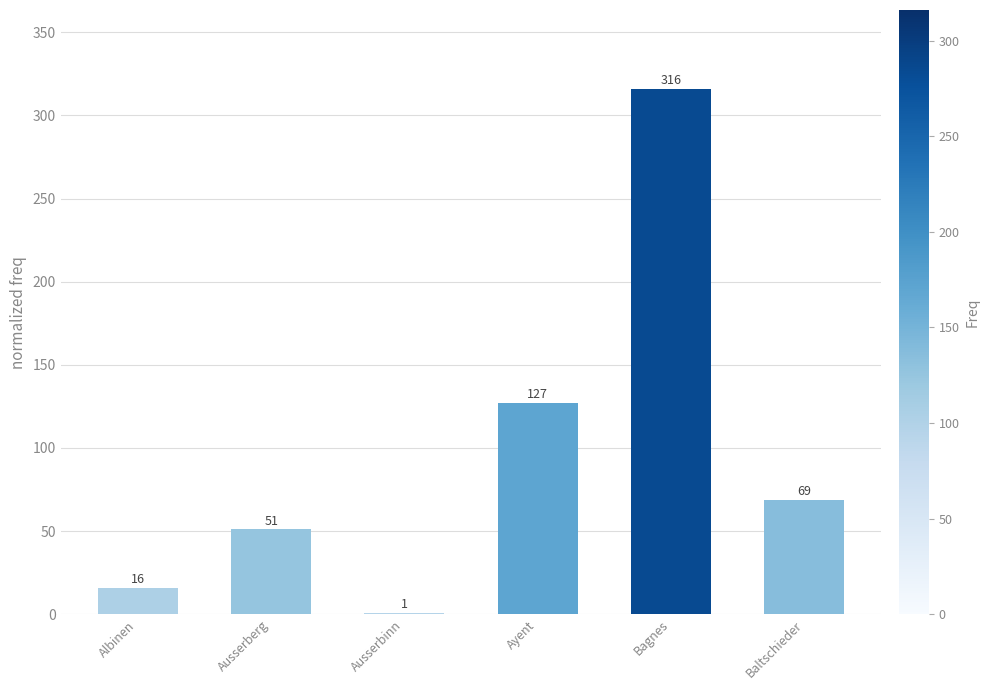

Is it true that the value at Baltschieder is 40?

False